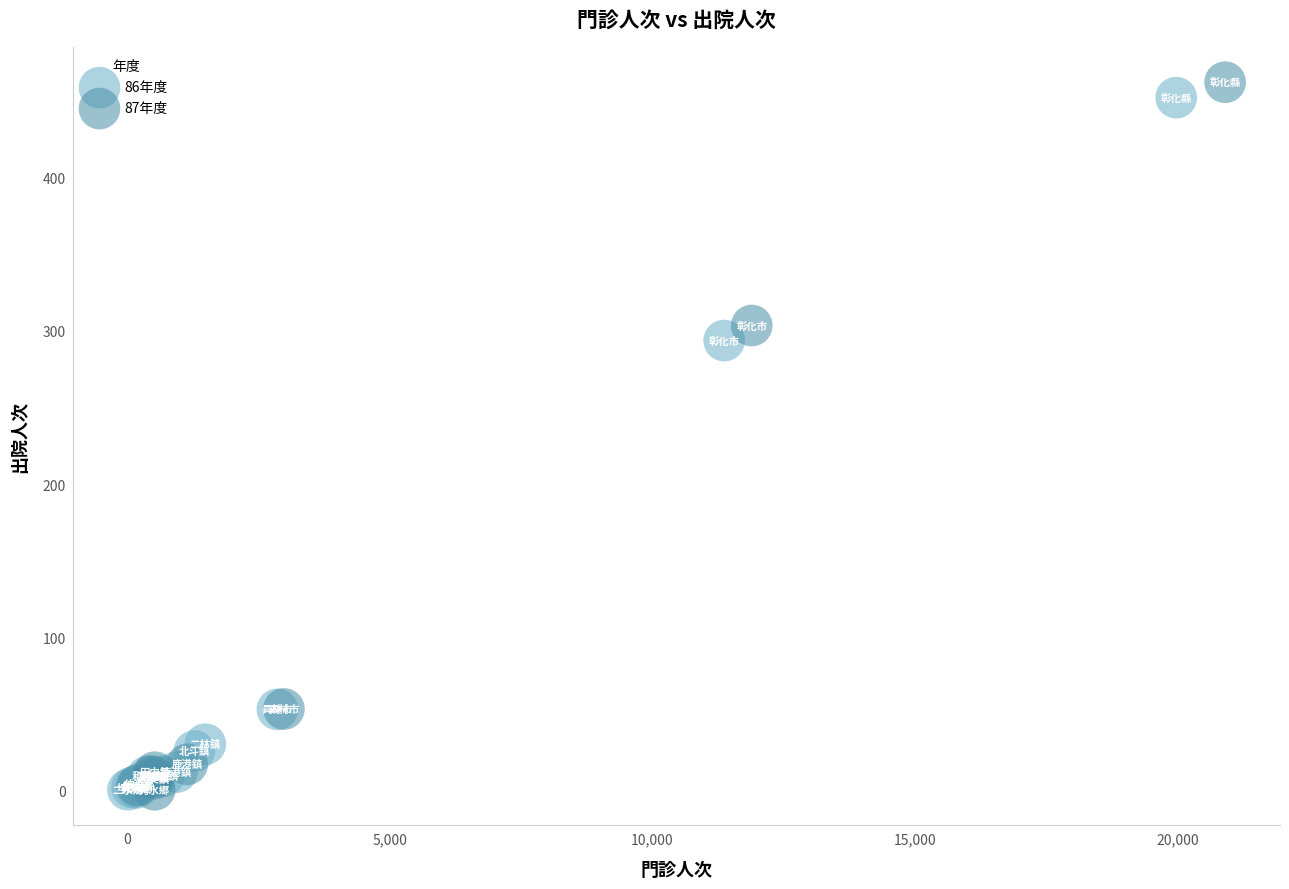

What are all the series names shown in the legend?

86年度, 87年度